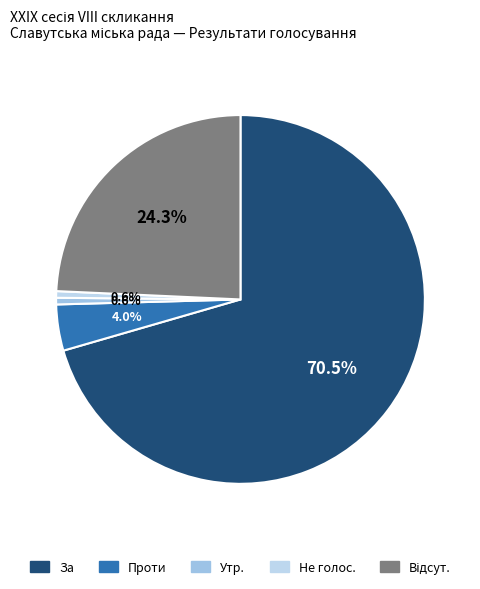

Count the number of slices in the pie.

5